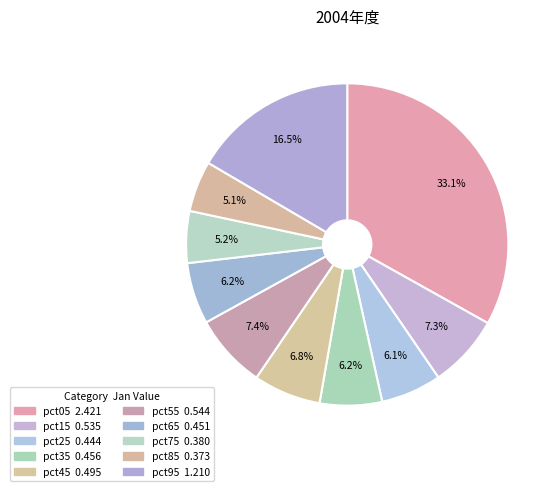

True or false: pct05 accounts for 45% of the total.

False